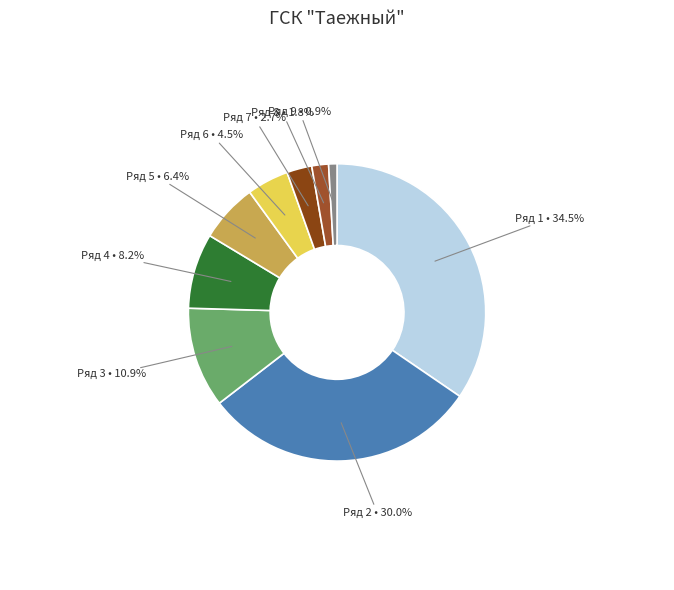

Does Ряд 6 represent more than half of the total?

No